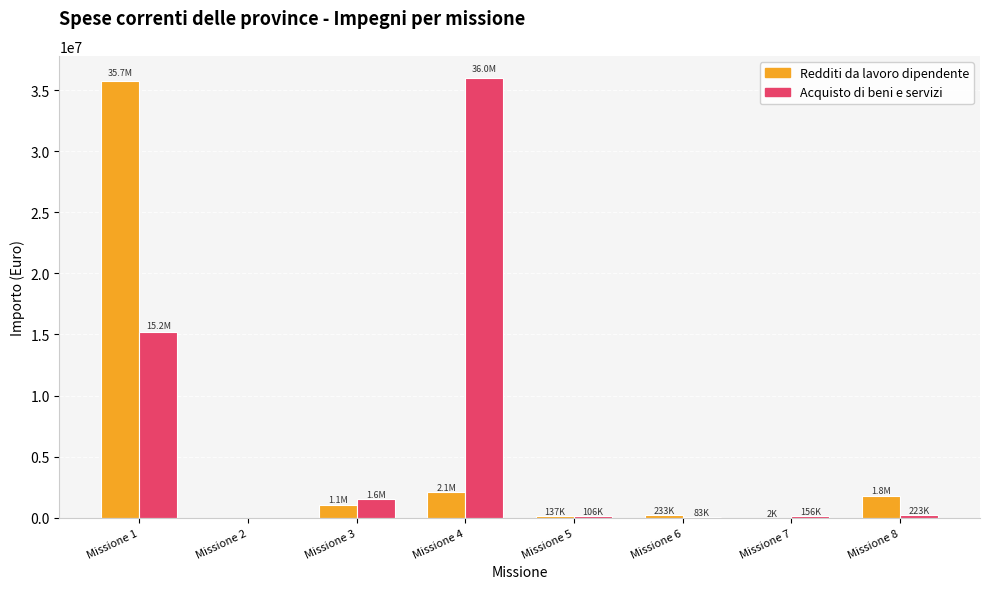

Is the value of Redditi da lavoro dipendente at Missione 1 greater than the value of Acquisto di beni e servizi at Missione 2?

Yes